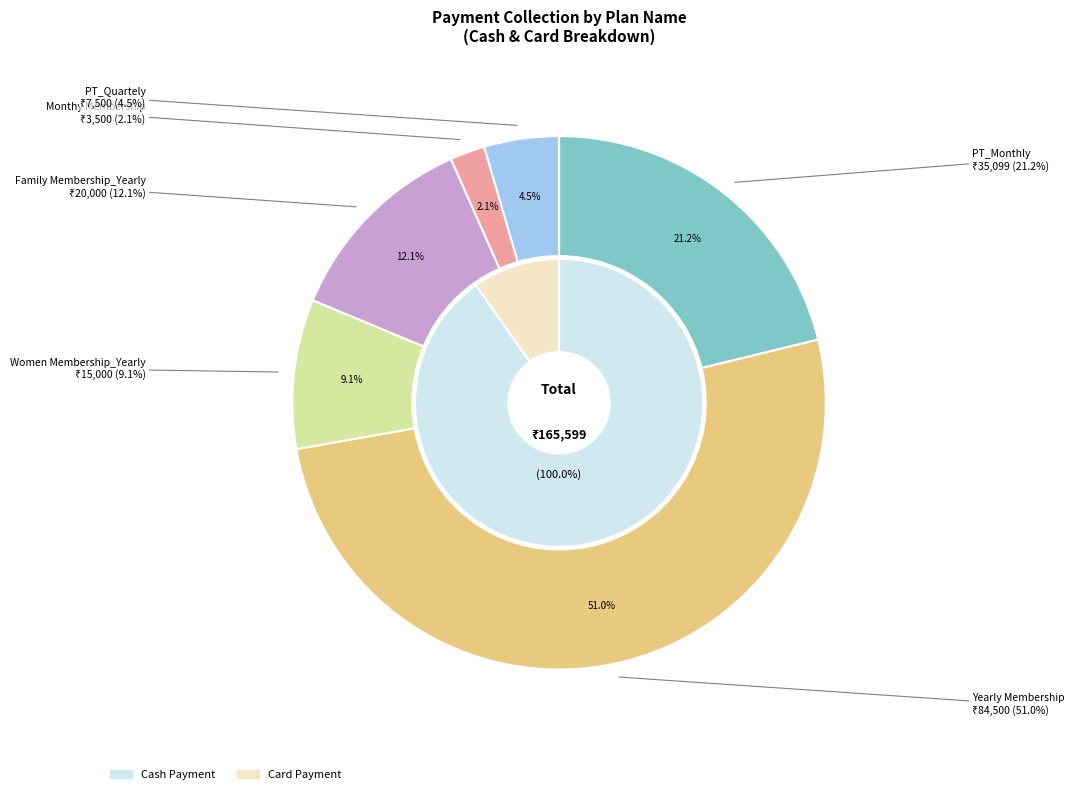

Approximately how many times larger is the value at Family Membership_Yearly compared to Women Membership_Yearly?

1.3